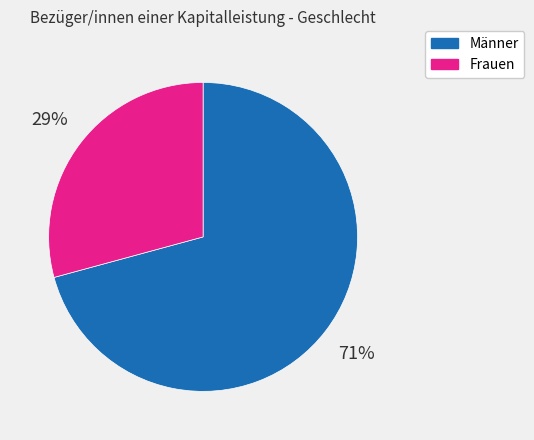

The Frauen slice represents 40% of the pie. True or false?

False